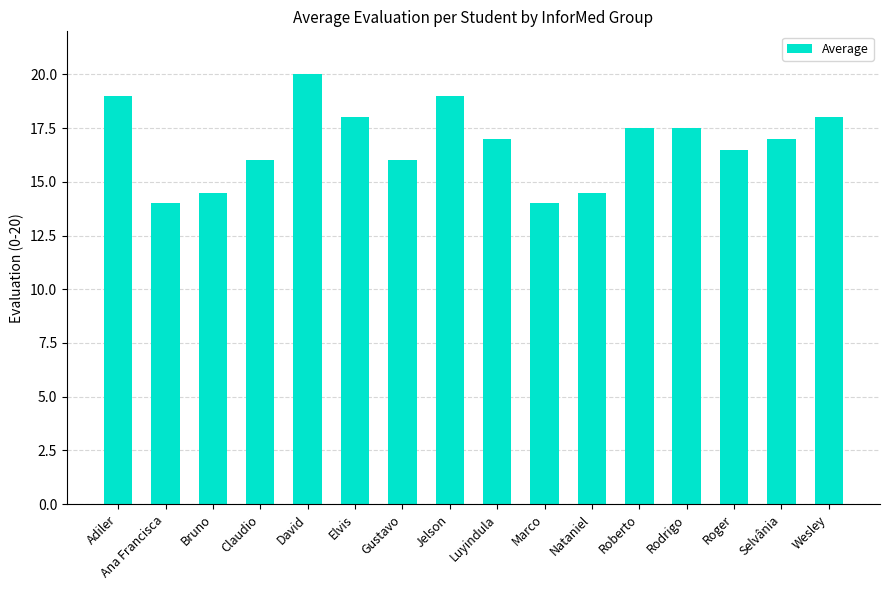

What is the difference between the maximum and second lowest values?

6.0